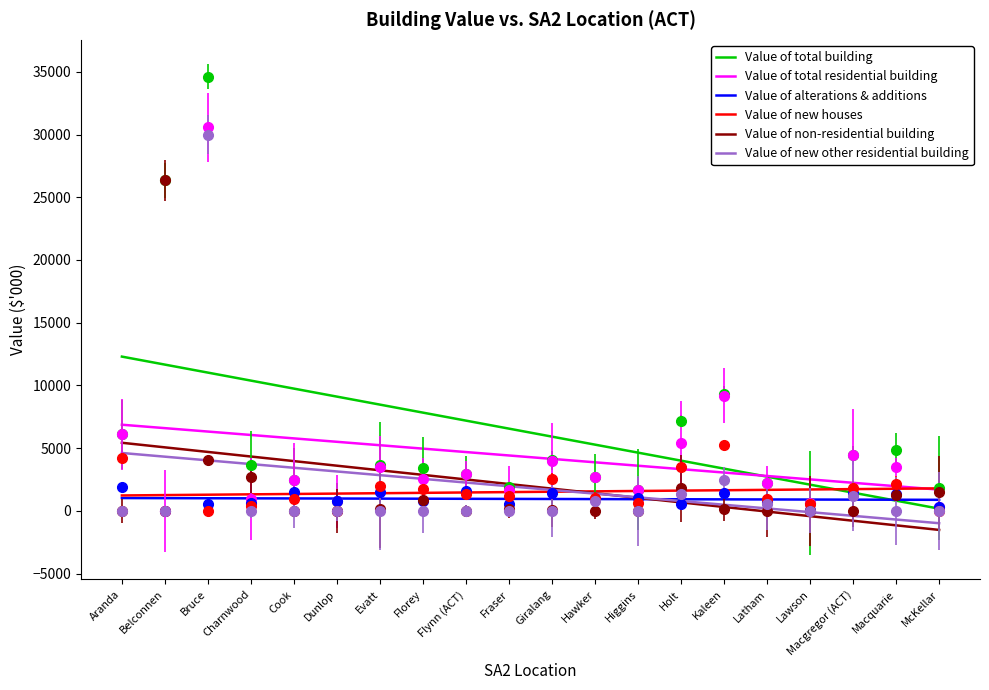

Which category has the highest value in the Value of total residential building series?

Bruce